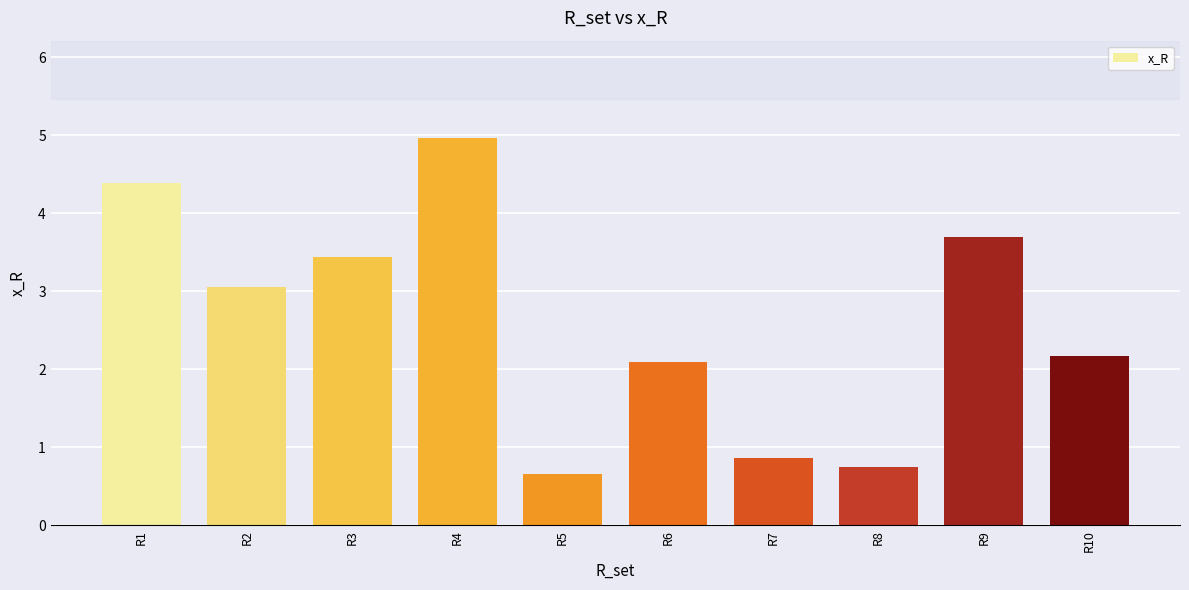

The value at R6 is 2.1. True or false?

True